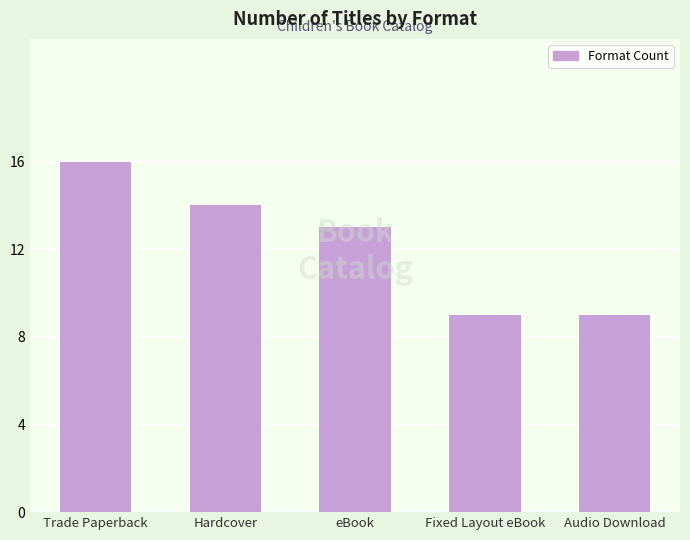

Is it true that the value at Fixed Layout eBook is 4?

False